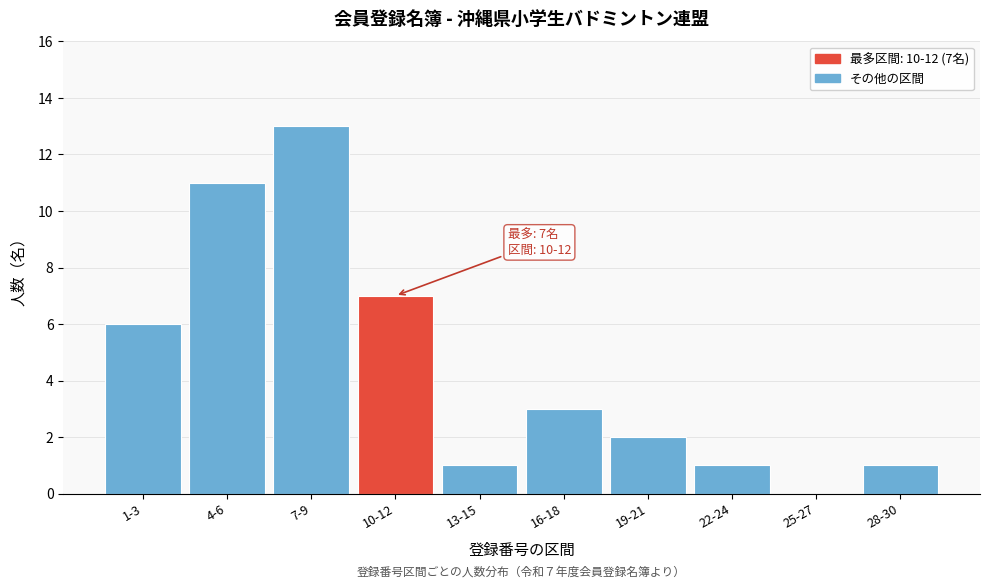

Reading left to right, list all the values displayed in this chart.

1-3=6	4-6=11	7-9=13	10-12=7	13-15=1	16-18=3	19-21=2	22-24=1	25-27=0	28-30=1